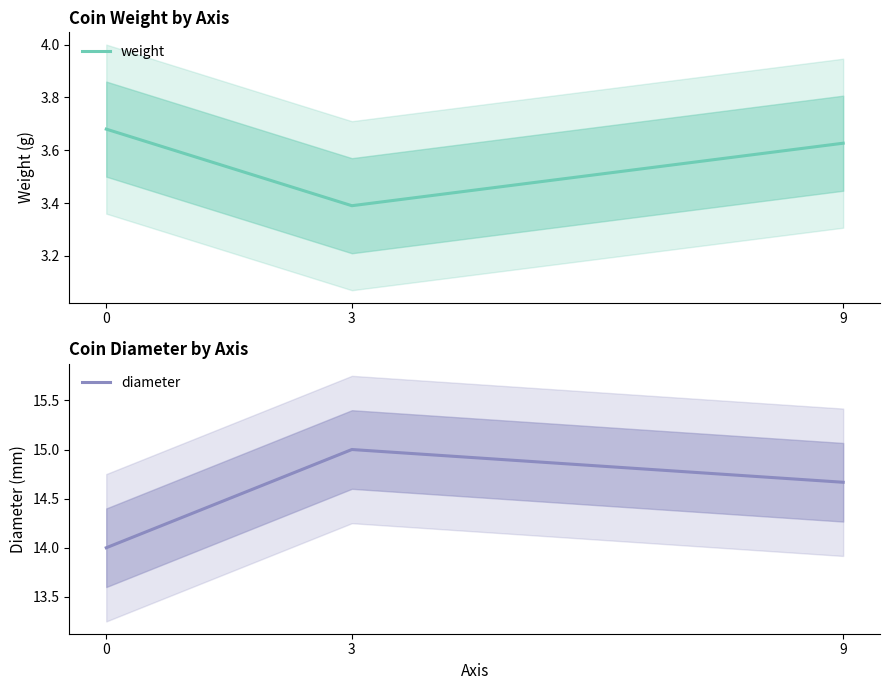

Reading left to right, transcribe all the data shown in this chart.

weight: 3.7	3.4	3.6
diameter: 14.0	15.0	14.7